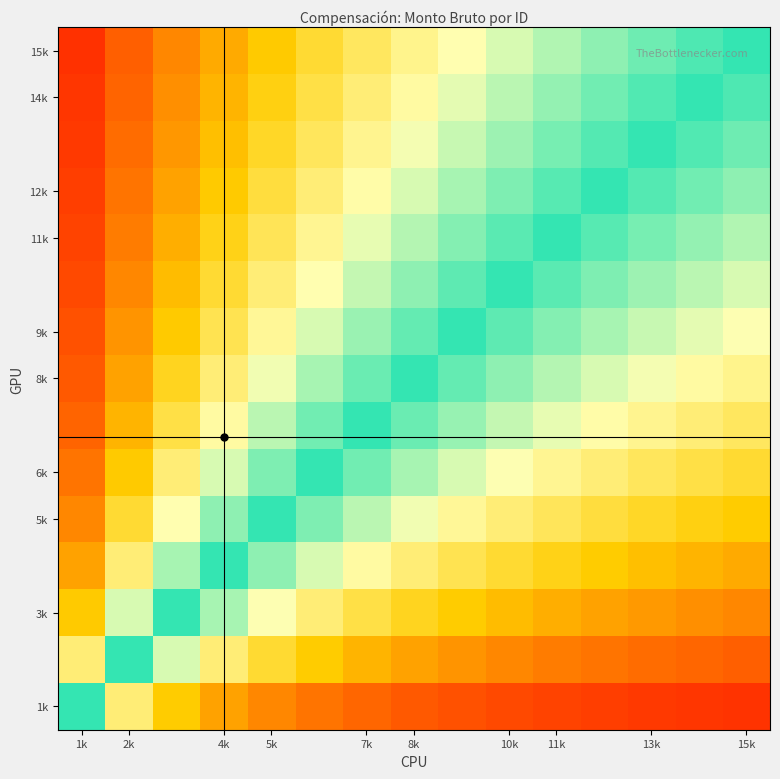

How many distinct data groups are displayed?

15